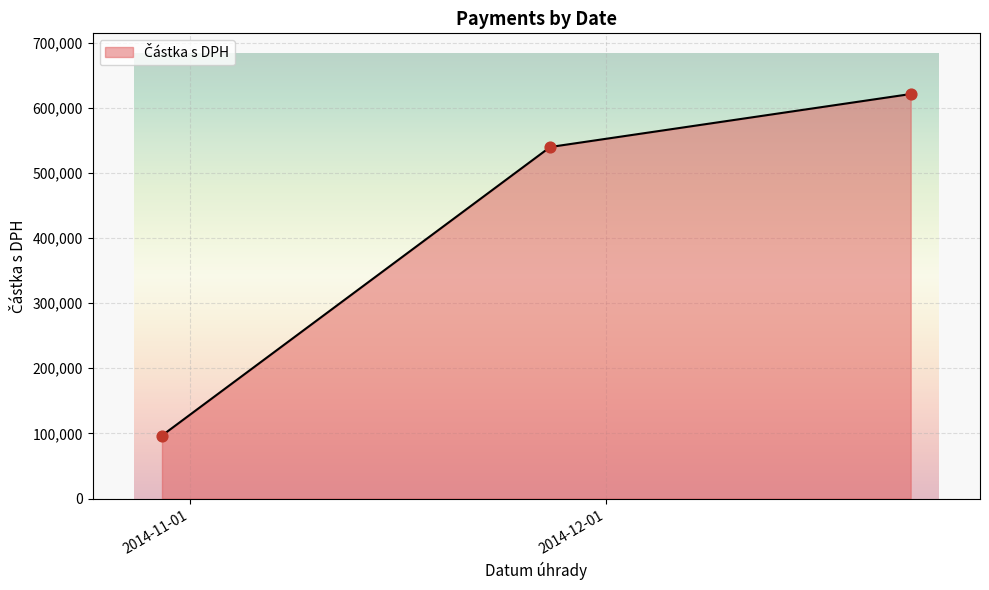

What is the maximum value shown in the chart?

620980.5